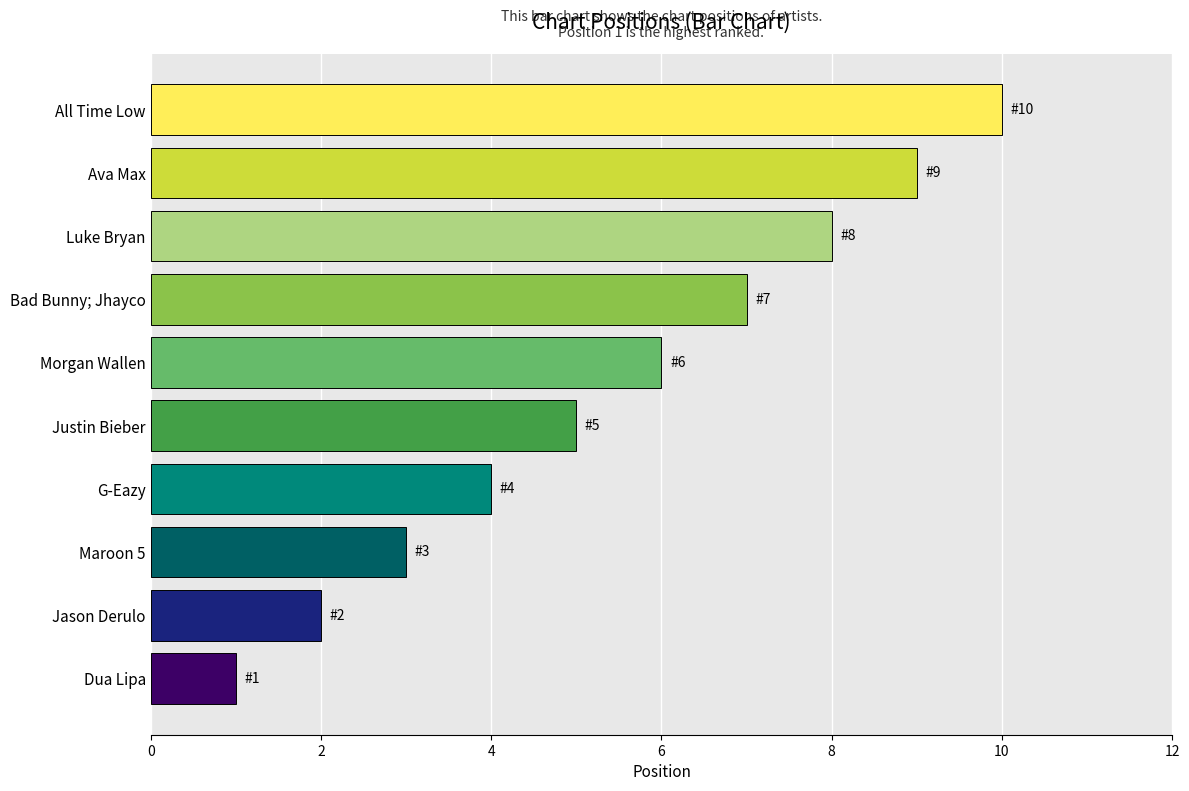

What is the change in value from Bad Bunny; Jhayco to All Time Low?

+3